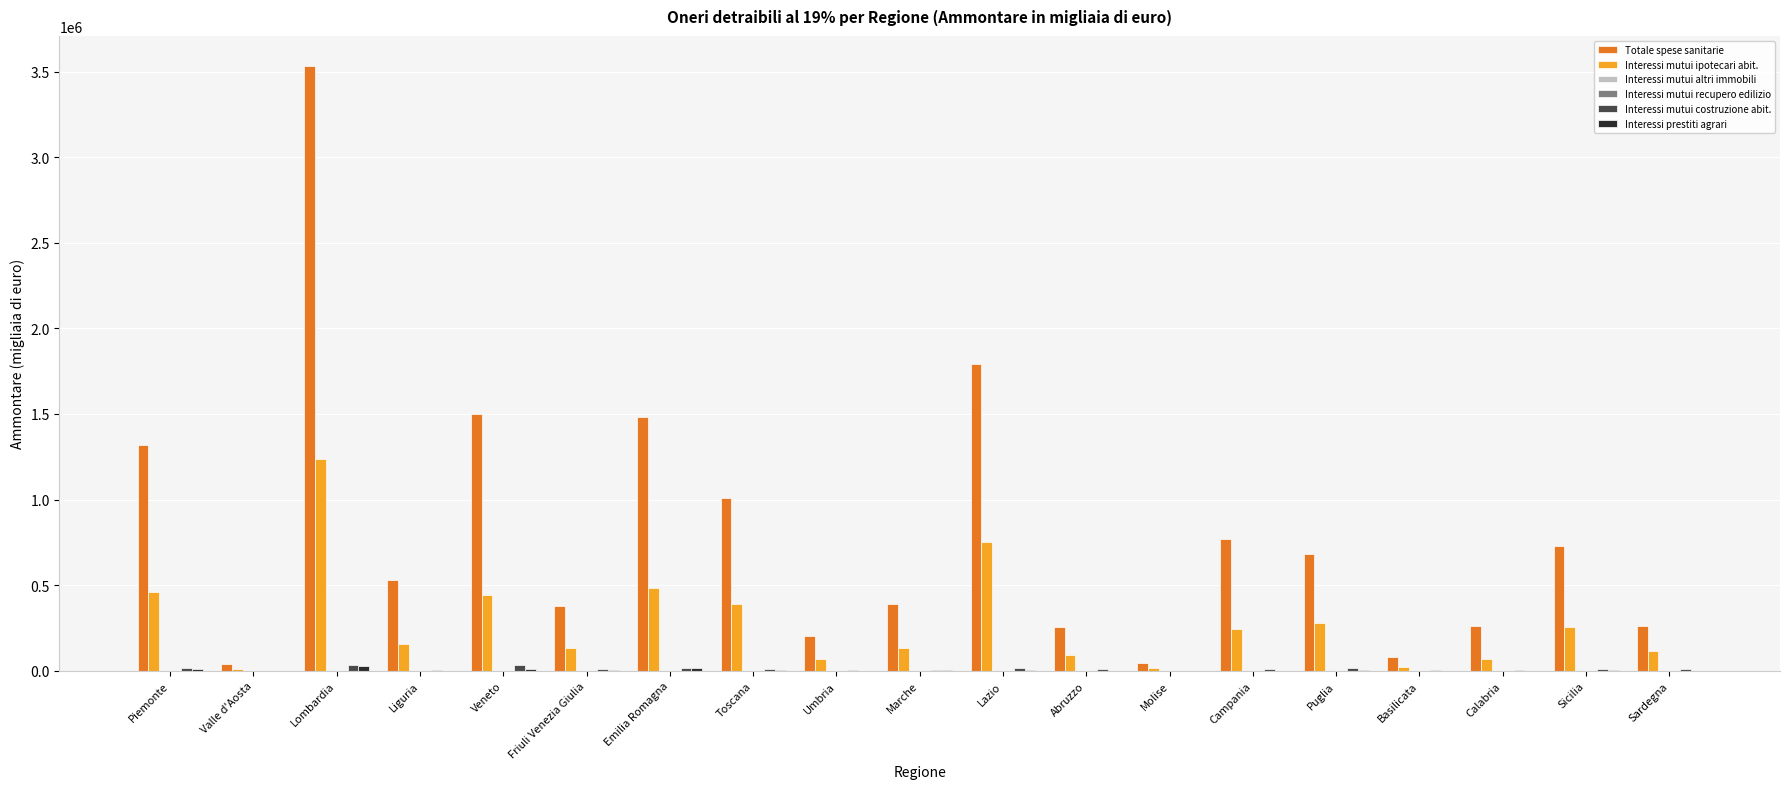

How many groups of bars are there?

19